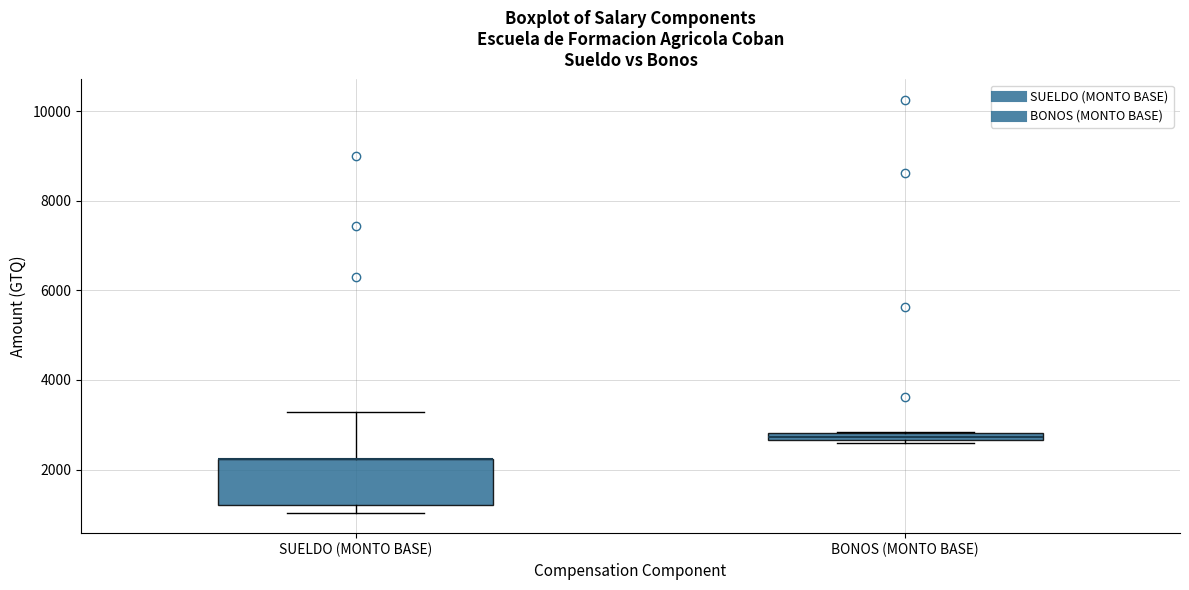

Where is the lower edge of the box for BONOS (MONTO BASE) on the y-axis? The values are not printed on the chart, so give them approximately, as read against the axis.

2600